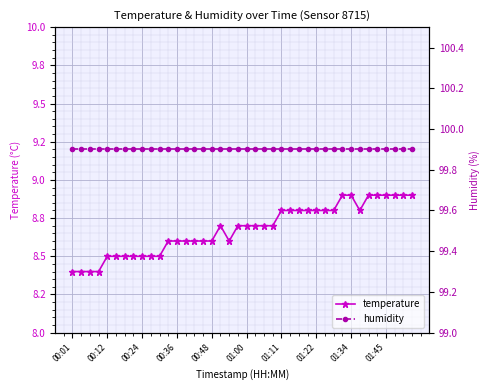

What is the total value across all series at 01:22?

108.7